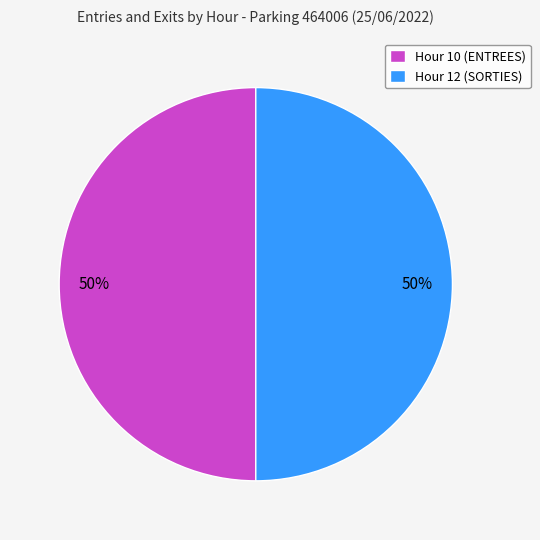

The Hour 10 (ENTREES) slice represents 50% of the pie. True or false?

True